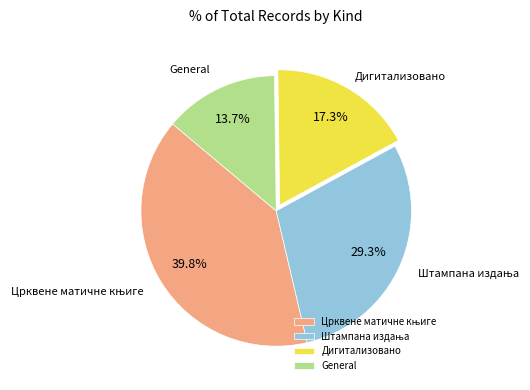

Do Дигитализовано and General together represent more than half of the pie?

No